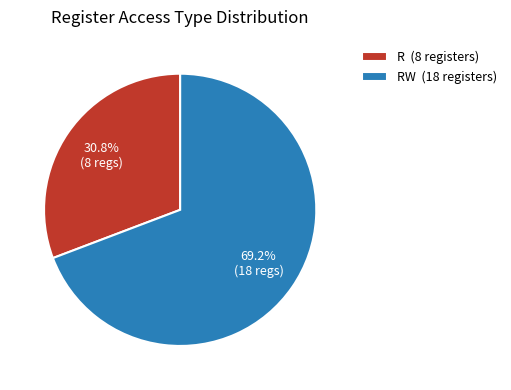

Rank the categories by value from lowest to highest.

R (8 registers), RW (18 registers)